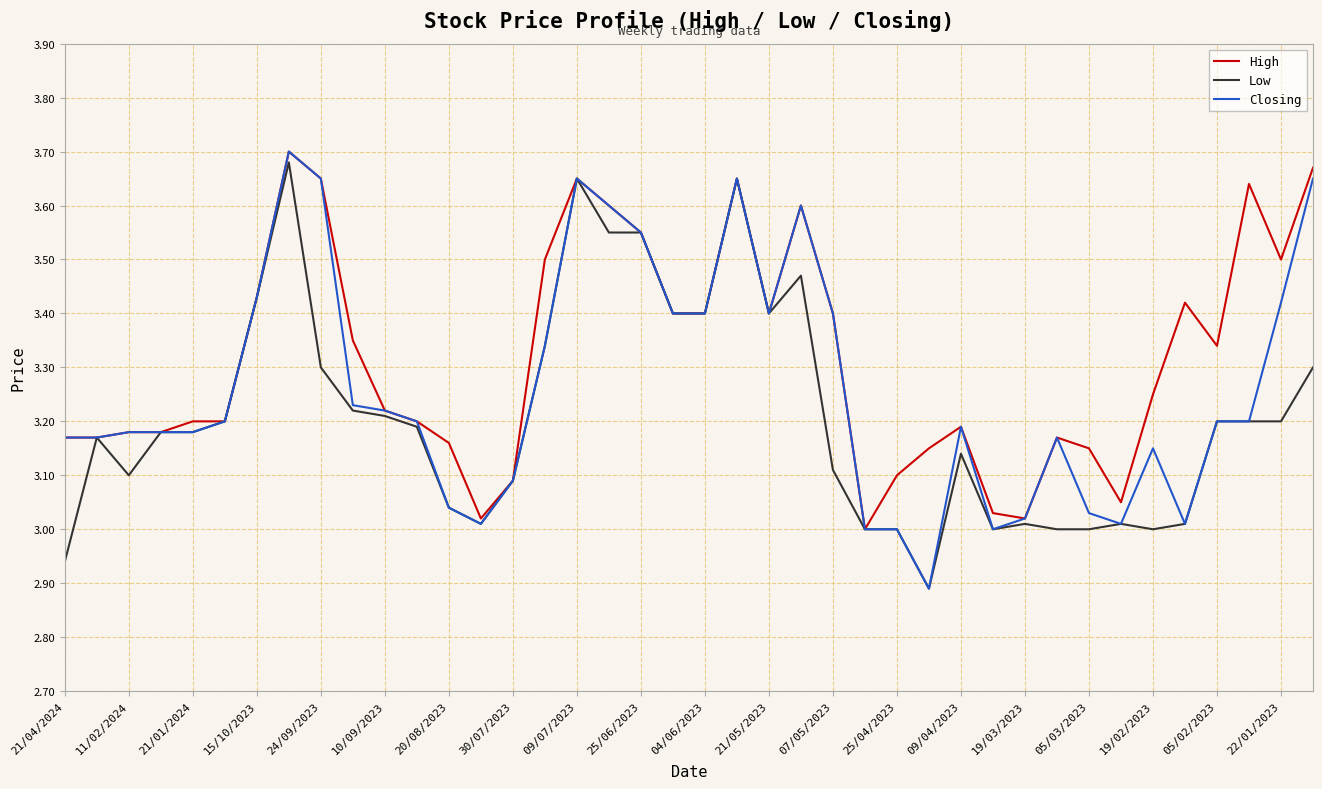

What is the difference between the maximum and minimum values in the Closing series?

0.8